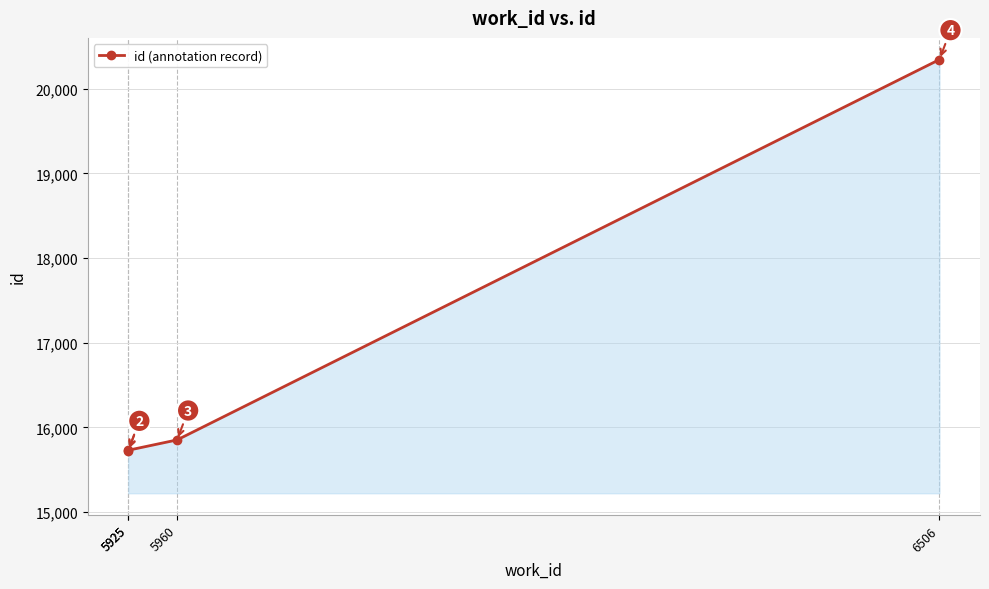

Which label corresponds to the smallest value in the chart?

5925